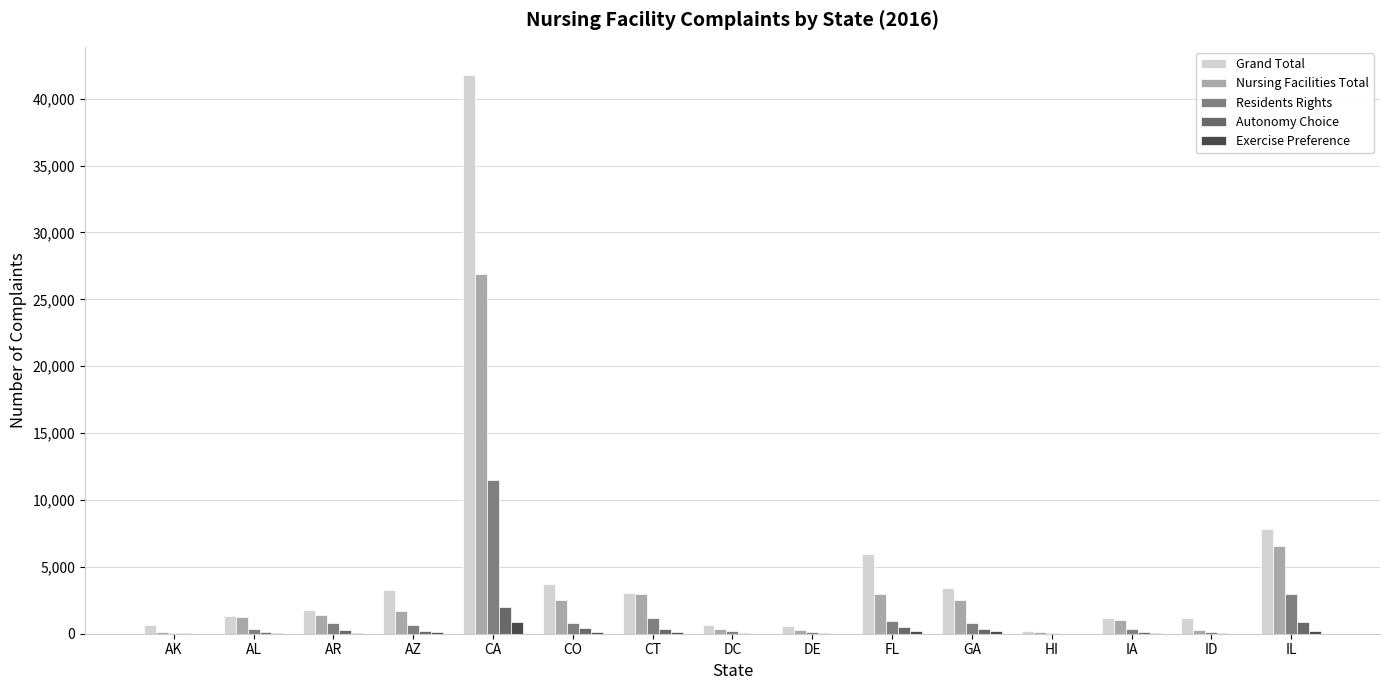

Where does the Exercise Preference series first go above 55?

AZ